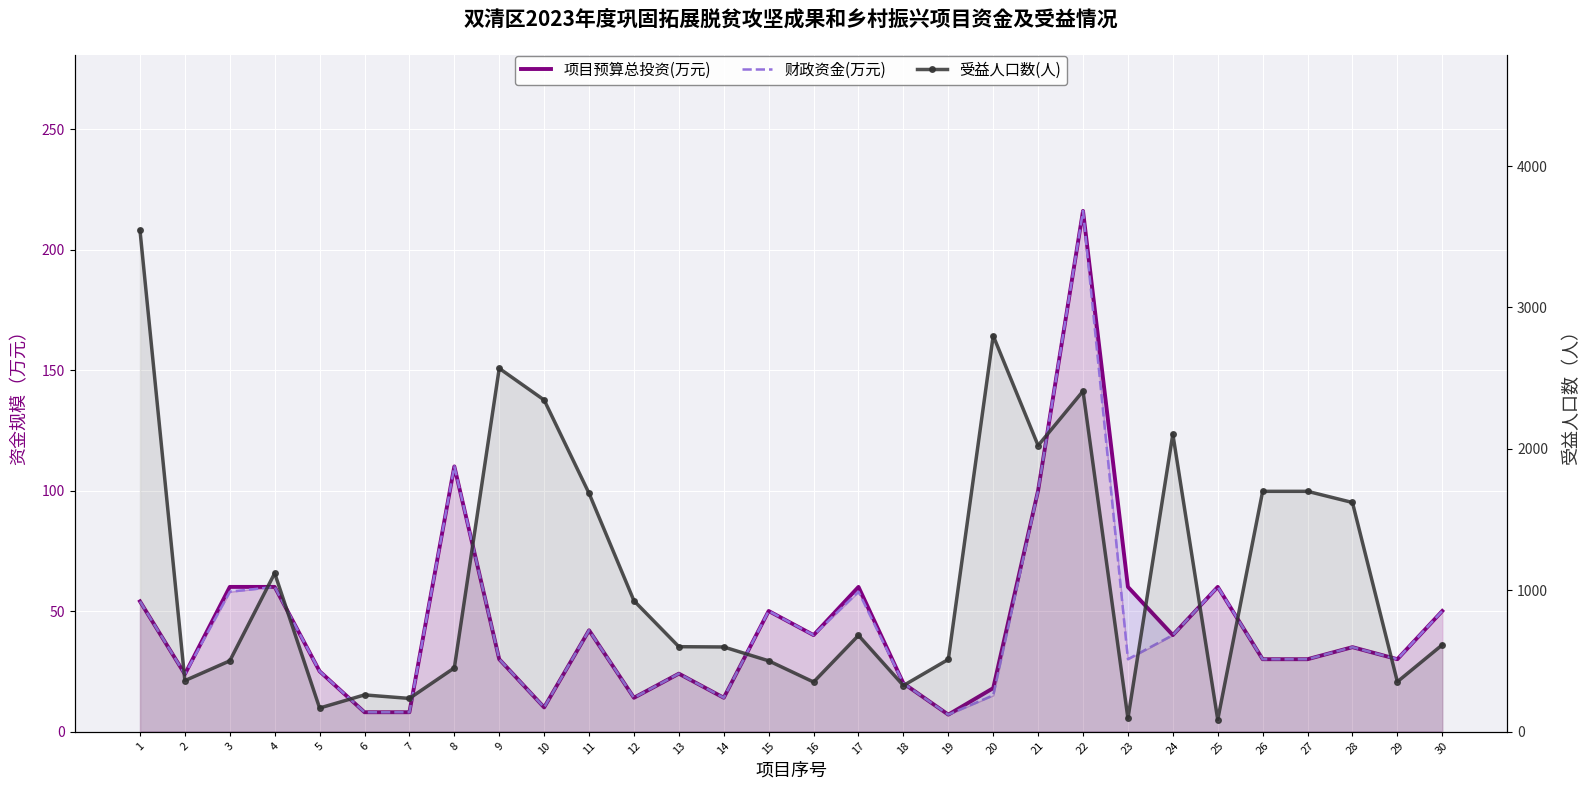

At which category does the chart reach its peak across all series?

1